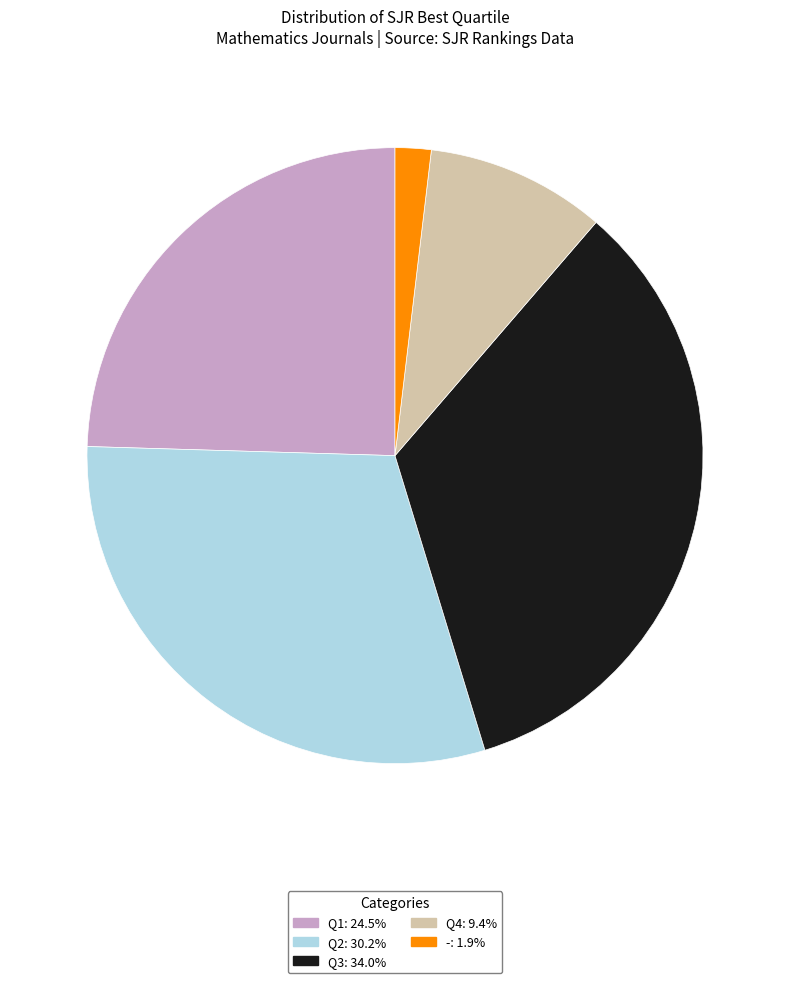

Is there any slice that represents more than half of the pie?

No